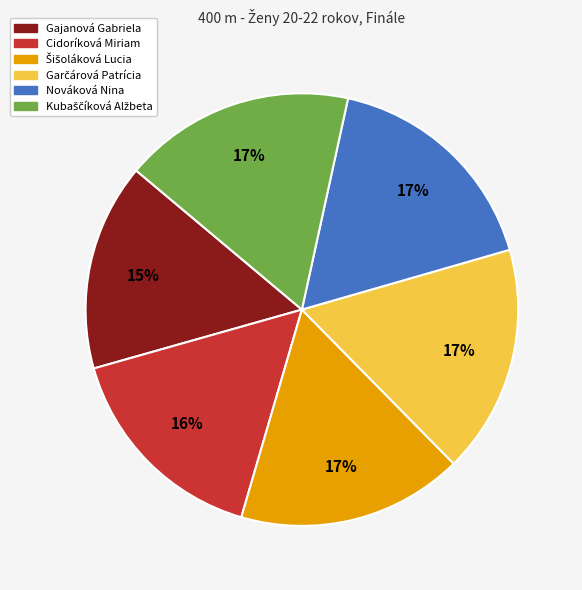

What percentage is the Nováková Nina slice, to the nearest percent?

17%